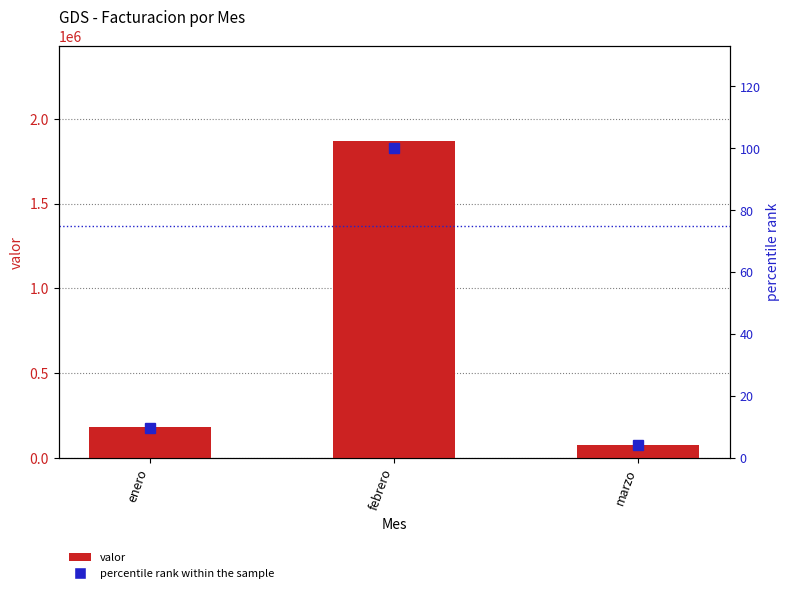

What is the label of the 1st bar from the left?

enero